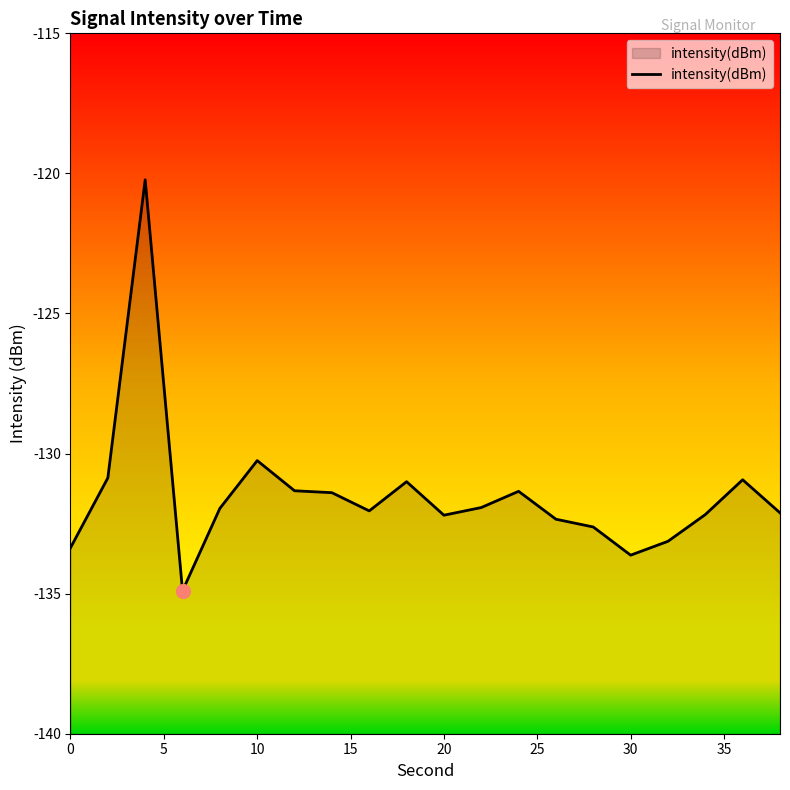

At which label is the value closest to -127?

10